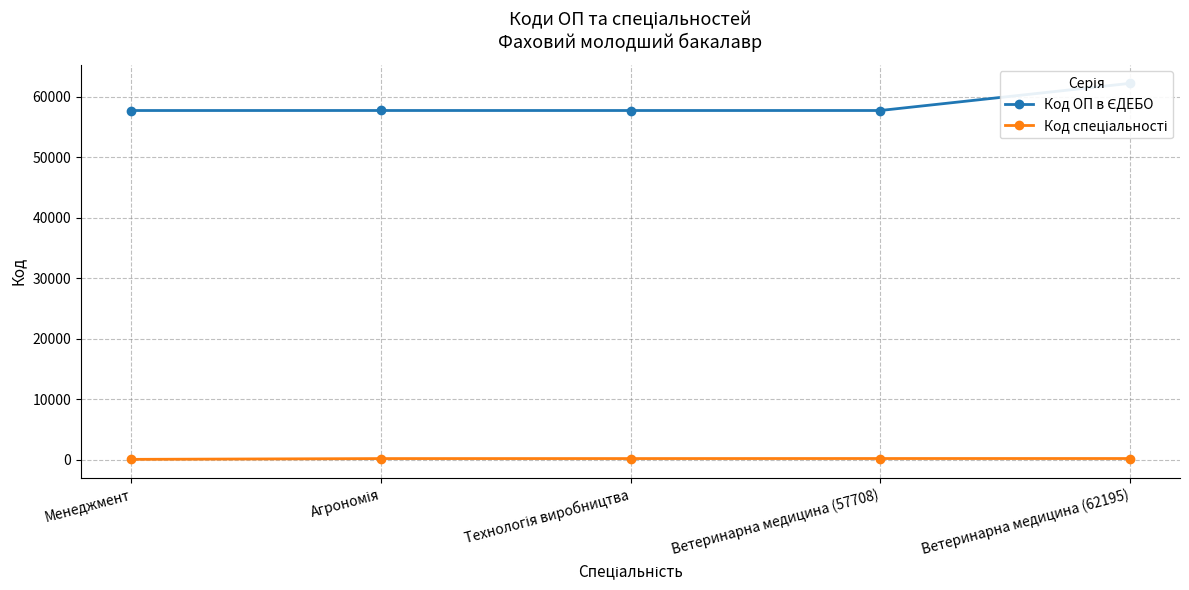

What is the total value across all series at Агрономія?

57910